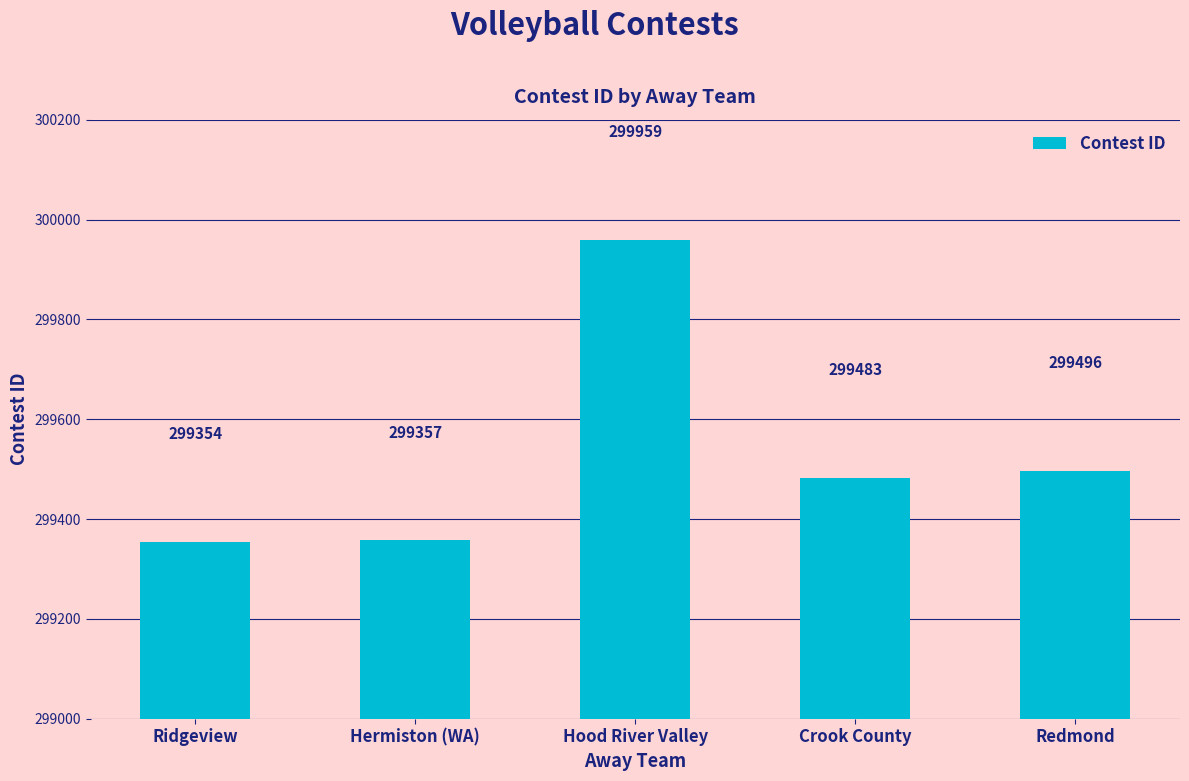

What is the label of the 2nd bar from the left?

Hermiston (WA)